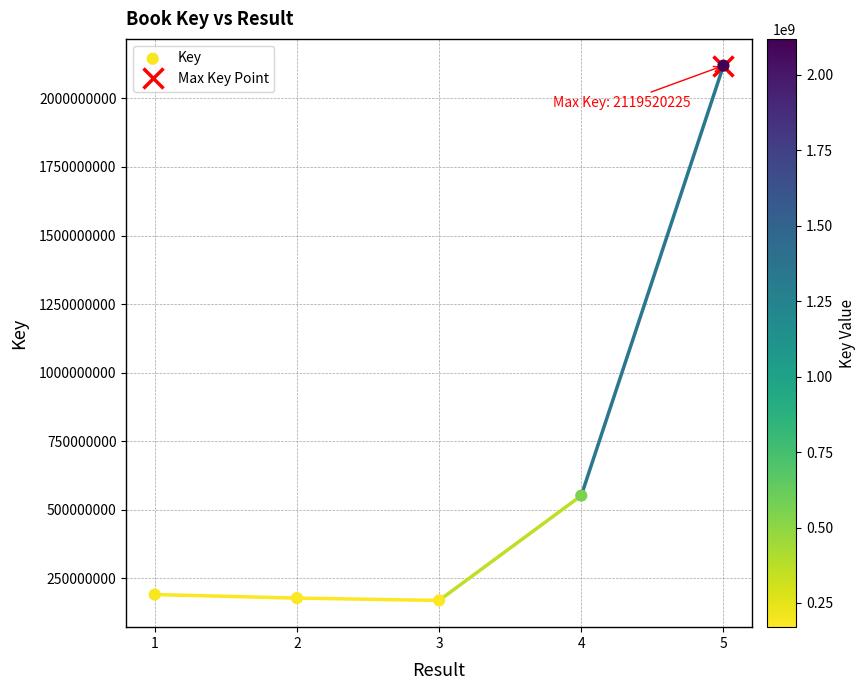

What is the range of Y values (max minus min)?

1949649574